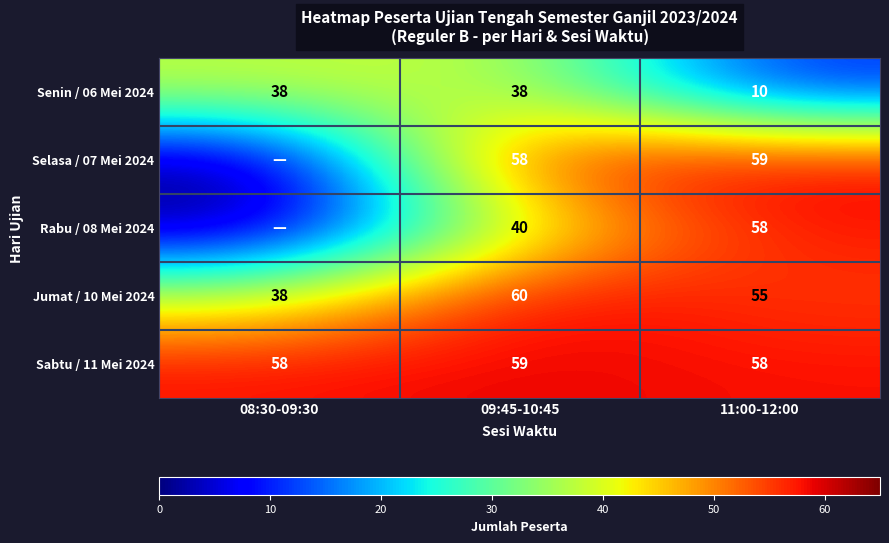

What is the sum of the Rabu / 08 Mei 2024 values at 09:45-10:45 and 11:00-12:00?

98